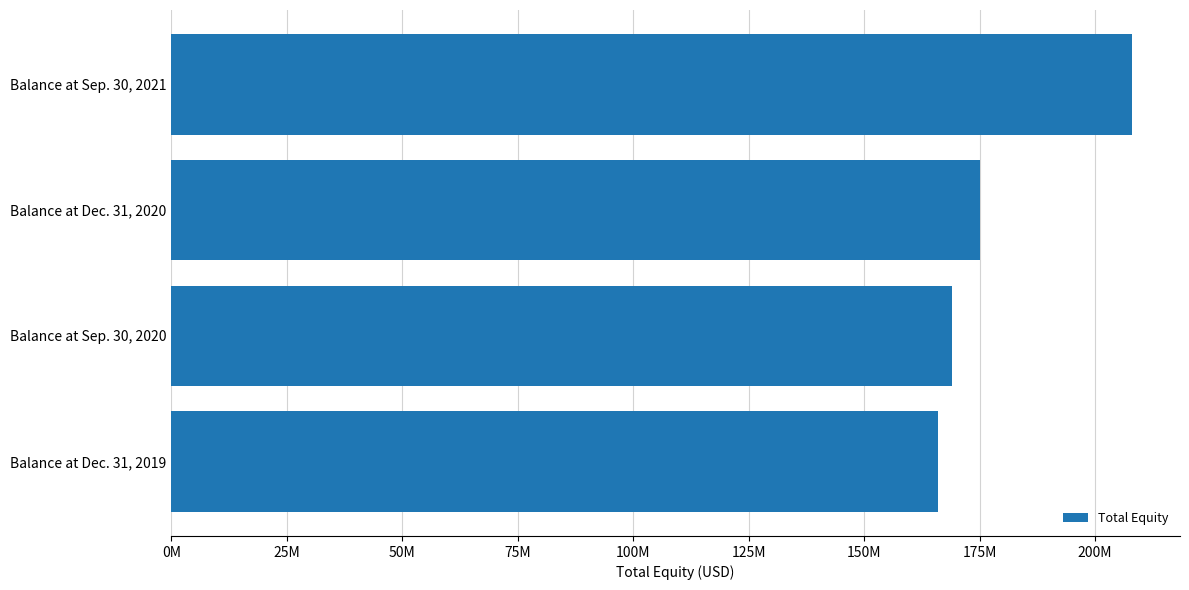

Rank the categories by value from highest to lowest.

Balance at Sep. 30, 2021, Balance at Dec. 31, 2020, Balance at Sep. 30, 2020, Balance at Dec. 31, 2019